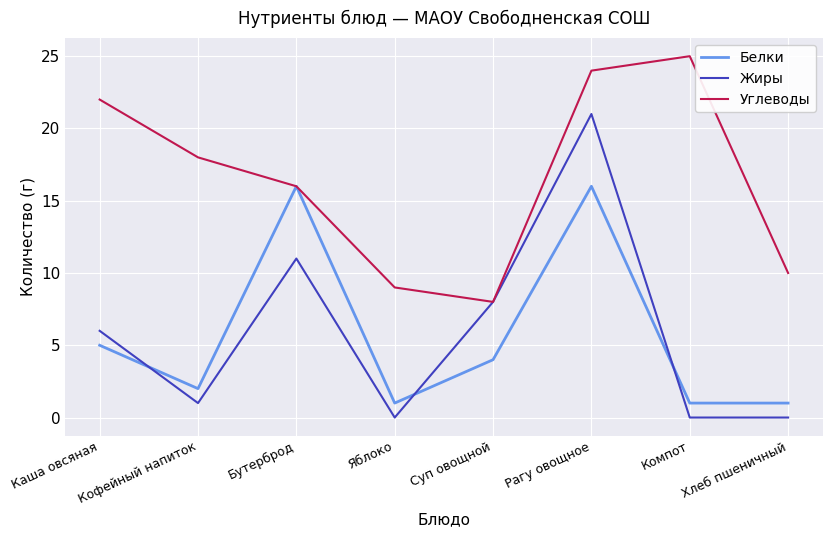

Reading left to right, list all the values displayed in this chart.

Белки: 5	2	16	1	4	16	1	1
Жиры: 6	1	11	0	8	21	0	0
Углеводы: 22	18	16	9	8	24	25	10